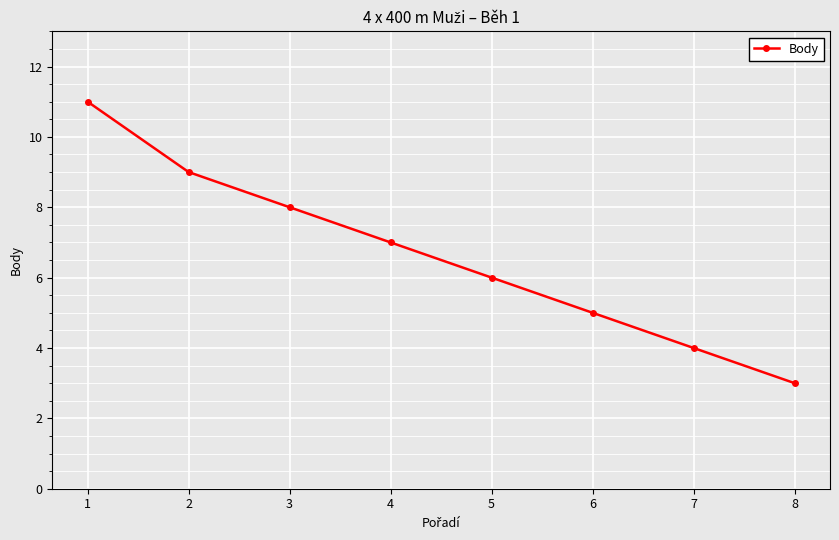

True or false: the data shows 11 at 1.

True